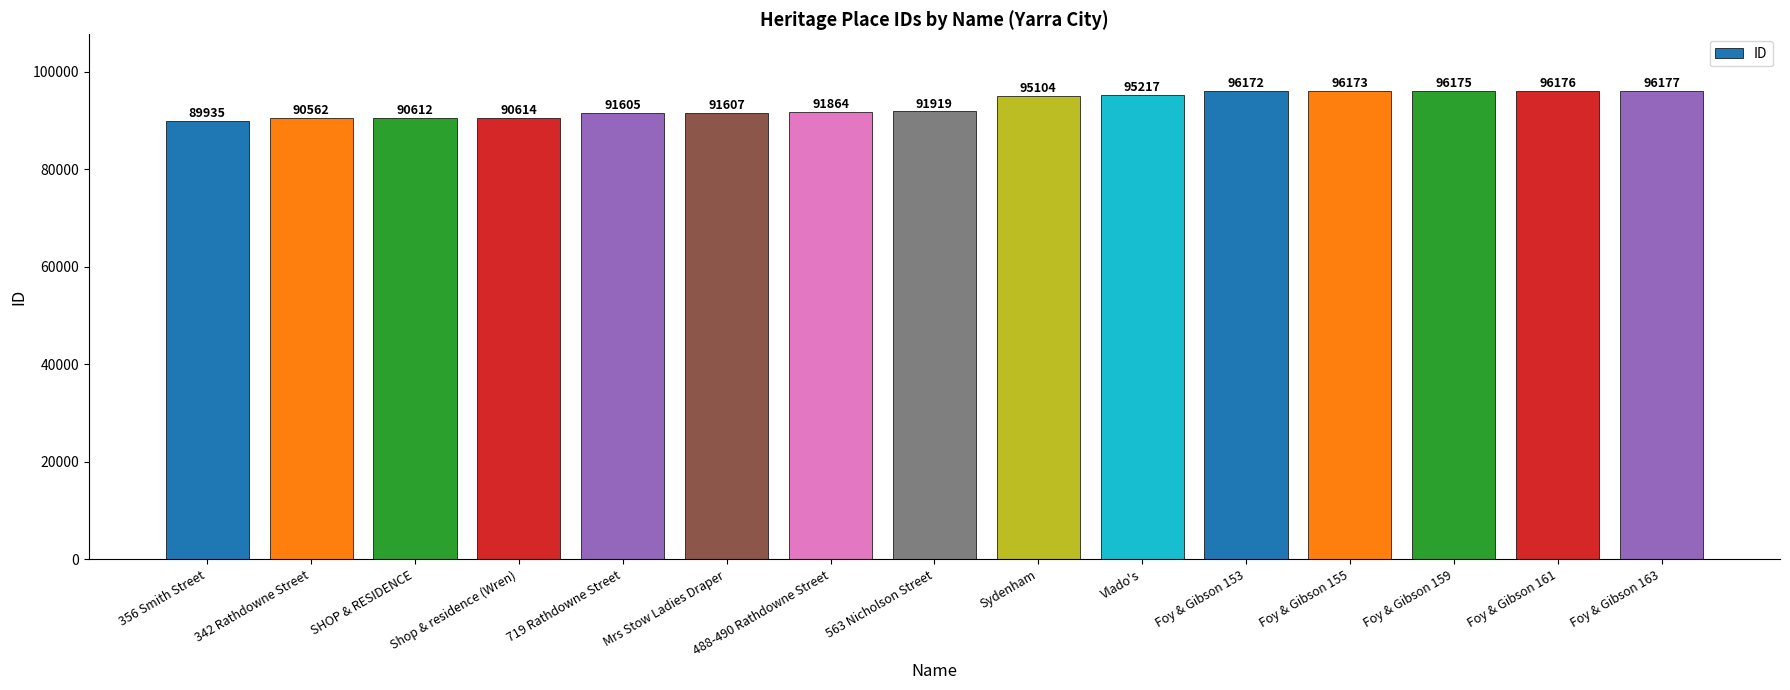

What is the greatest value displayed?

96177